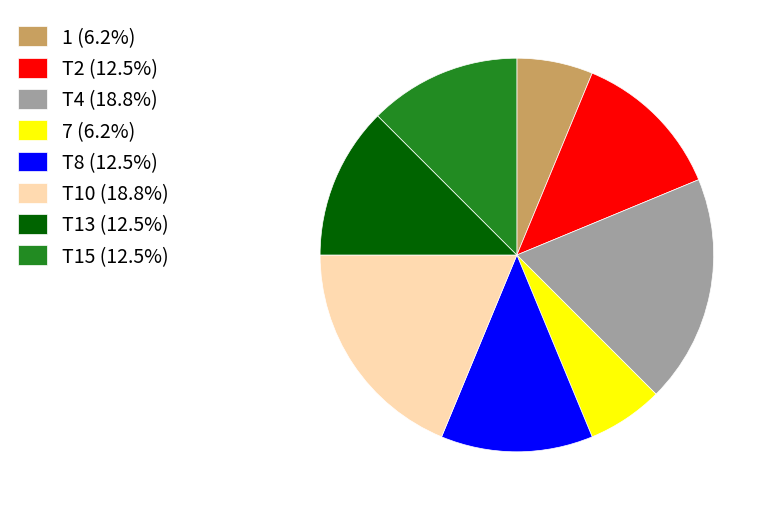

How many slices are in this pie chart?

8